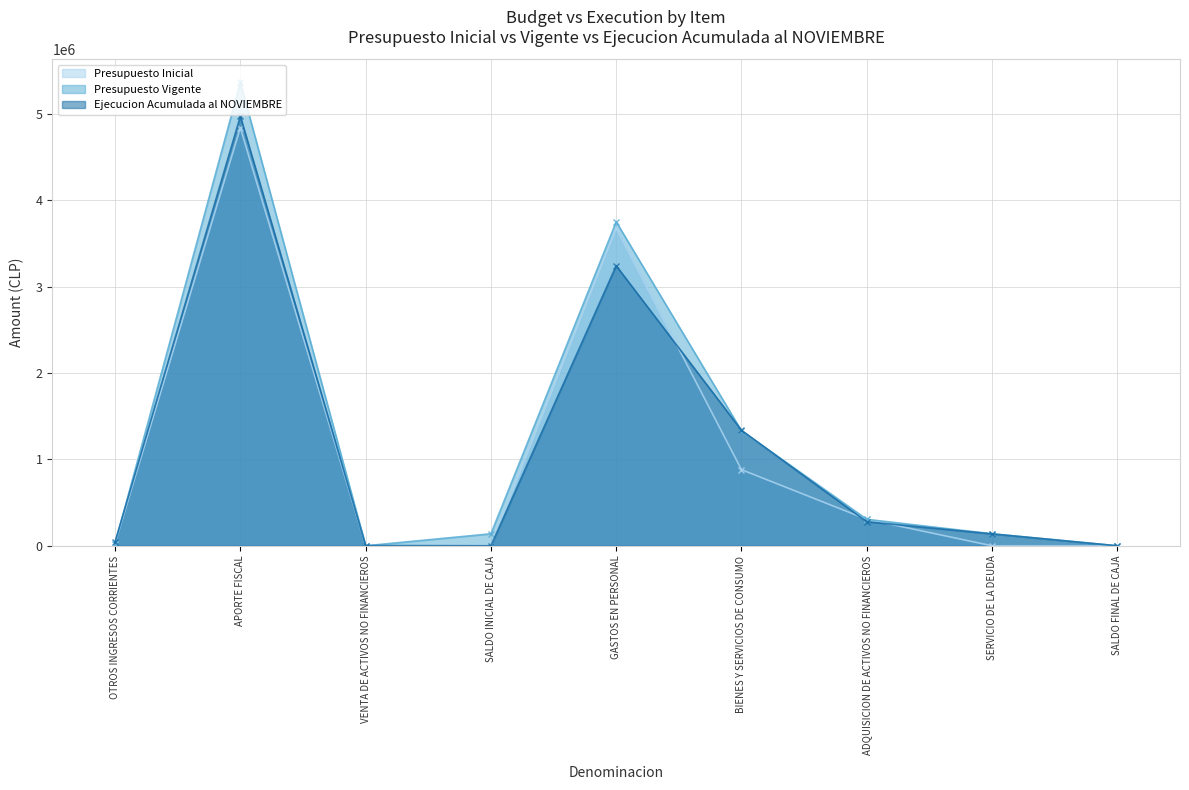

In Presupuesto Inicial, how many points are higher than both neighbors (excluding endpoints)?

2